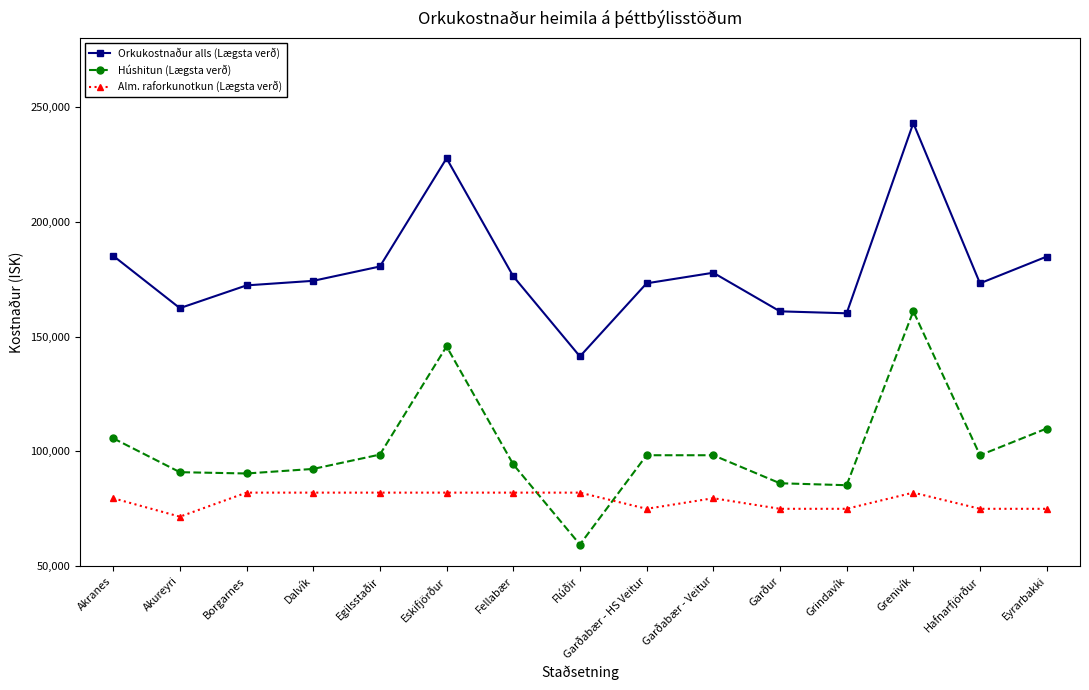

What is the average value of the Orkukostnaður alls (Lægsta verð) series?

179528